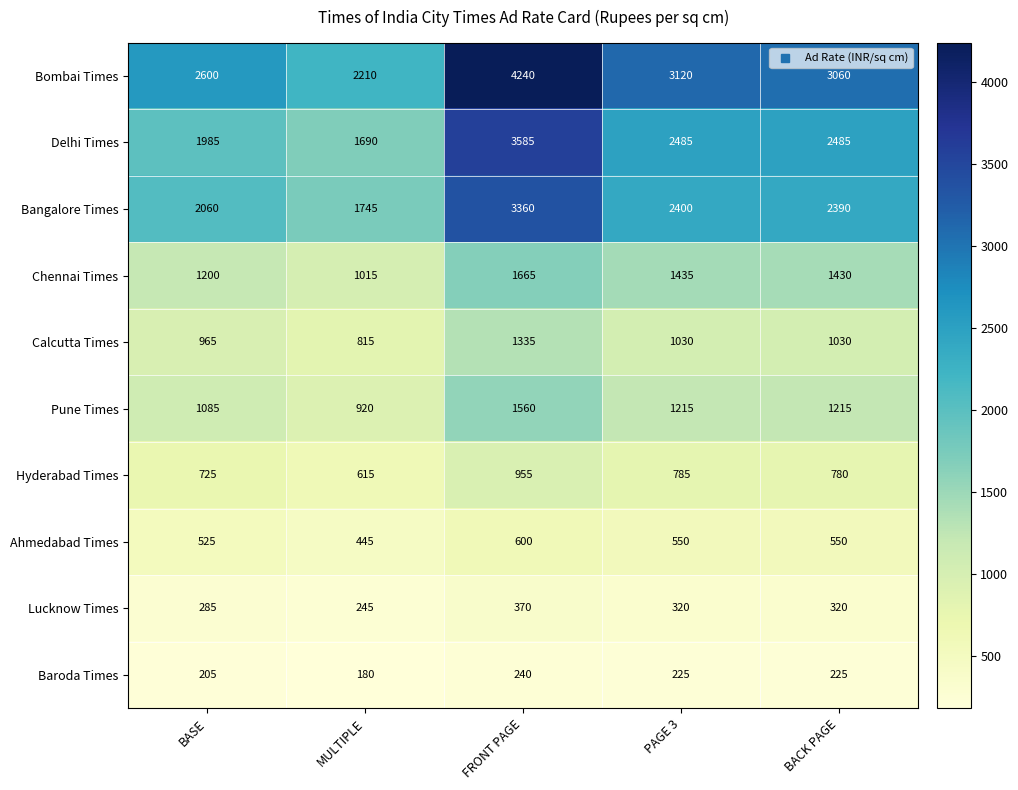

At which label does Hyderabad Times reach its minimum?

MULTIPLE